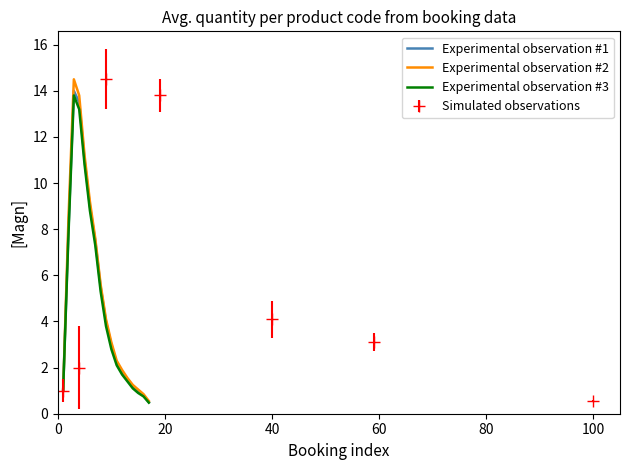

What is the average value of the Experimental observation #3 series?

4.9